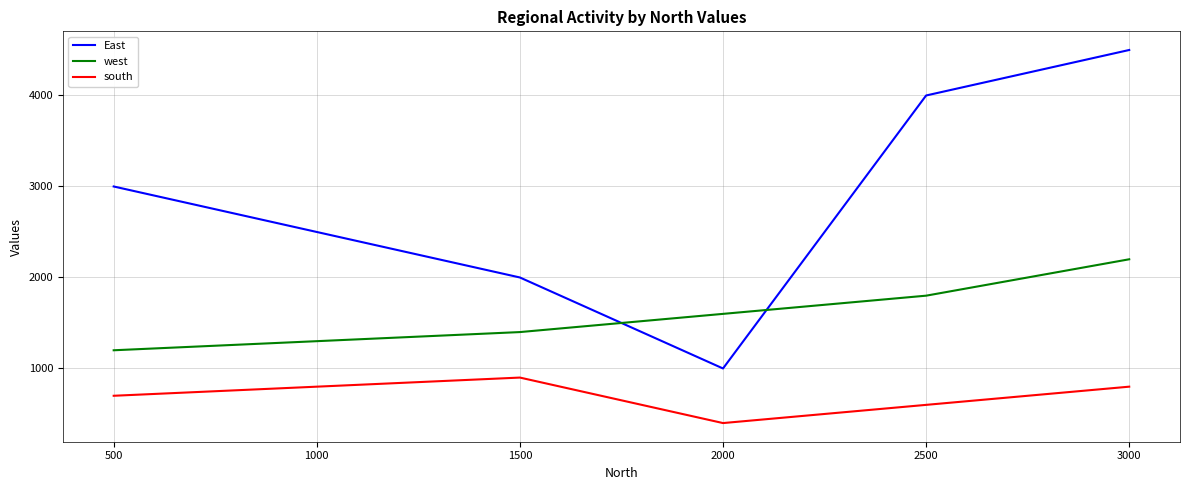

What are all the series names shown in the legend?

East, west, south